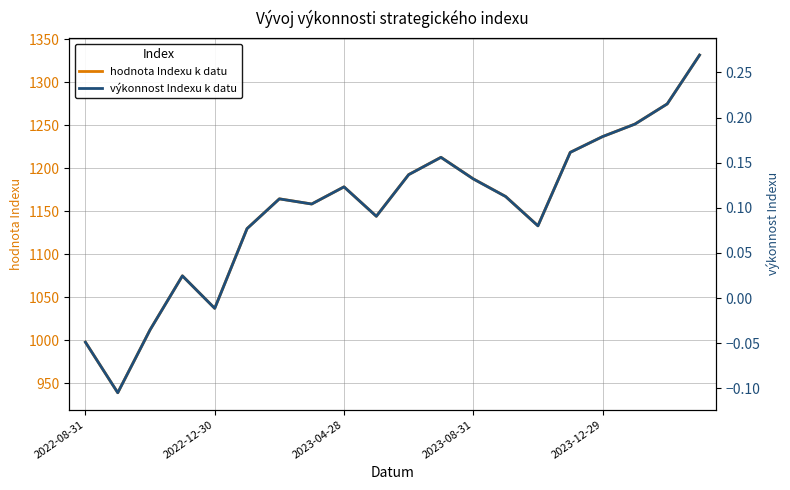

The value of hodnota Indexu k datu at 2022-08-31 is 1339.8. True or false?

False